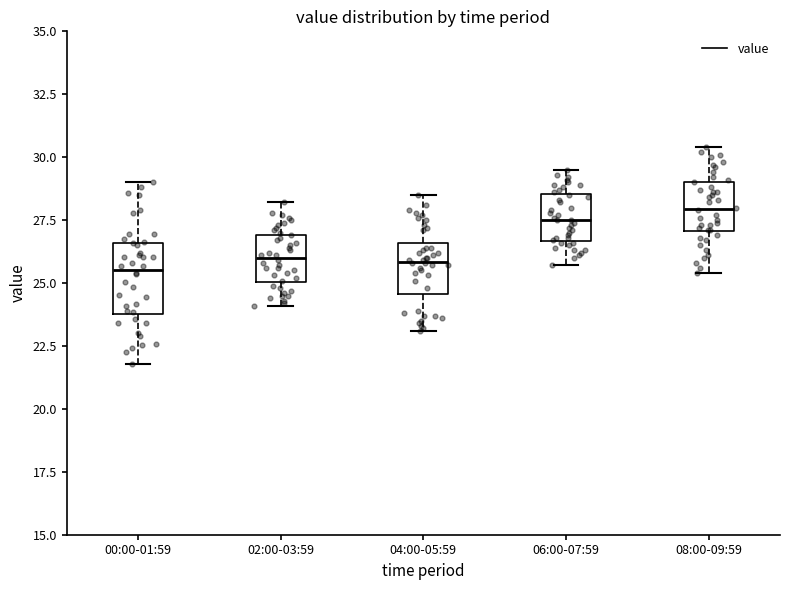

Comparing the boxes themselves (not the whiskers), which one is the tallest?

00:00-01:59